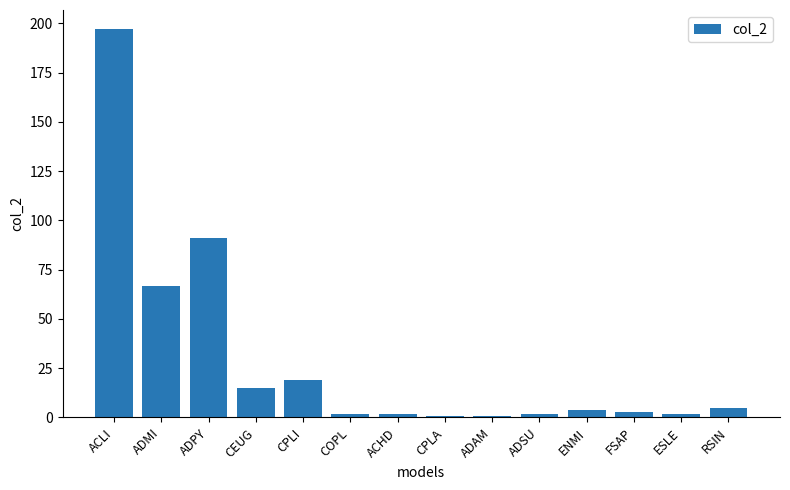

How many bars are there in total?

14